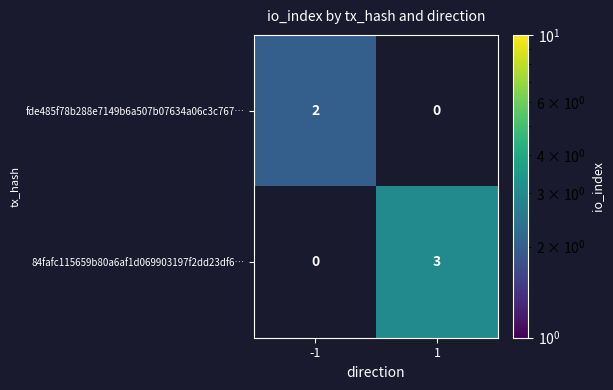

The fde485f78b288e7149b6a507b07634a06c3c767… series shows 3 at -1. True or false?

False